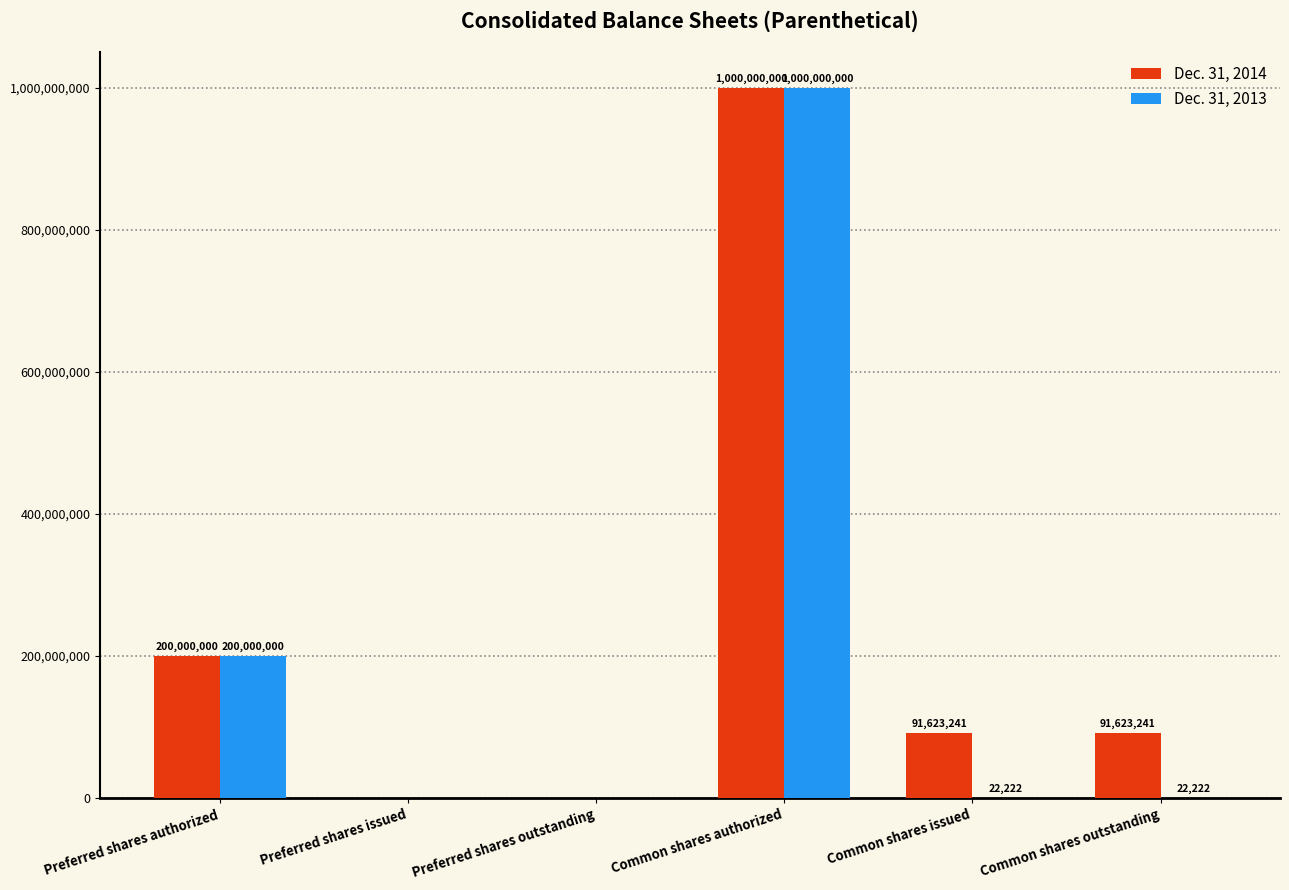

Reading right to left, list all the values displayed in this chart.

Dec. 31, 2014: Common shares outstanding=91623241	Common shares issued=91623241	Common shares authorized=1000000000	Preferred shares outstanding=0	Preferred shares issued=0	Preferred shares authorized=200000000
Dec. 31, 2013: Common shares outstanding=22222	Common shares issued=22222	Common shares authorized=1000000000	Preferred shares outstanding=0	Preferred shares issued=0	Preferred shares authorized=200000000